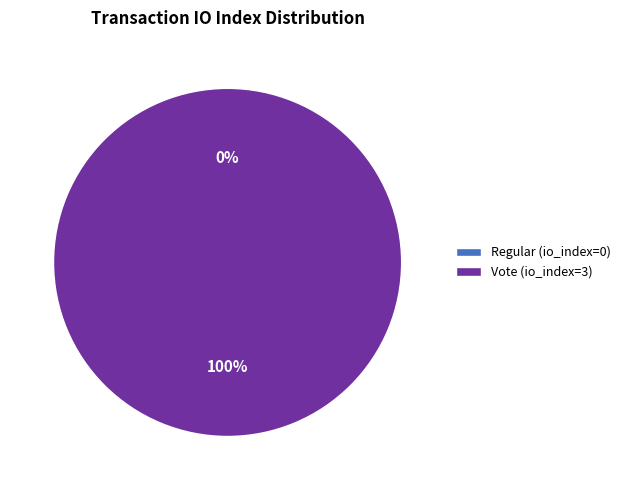

Between Regular (io_index=0) and Vote (io_index=3), which is larger?

Vote (io_index=3)